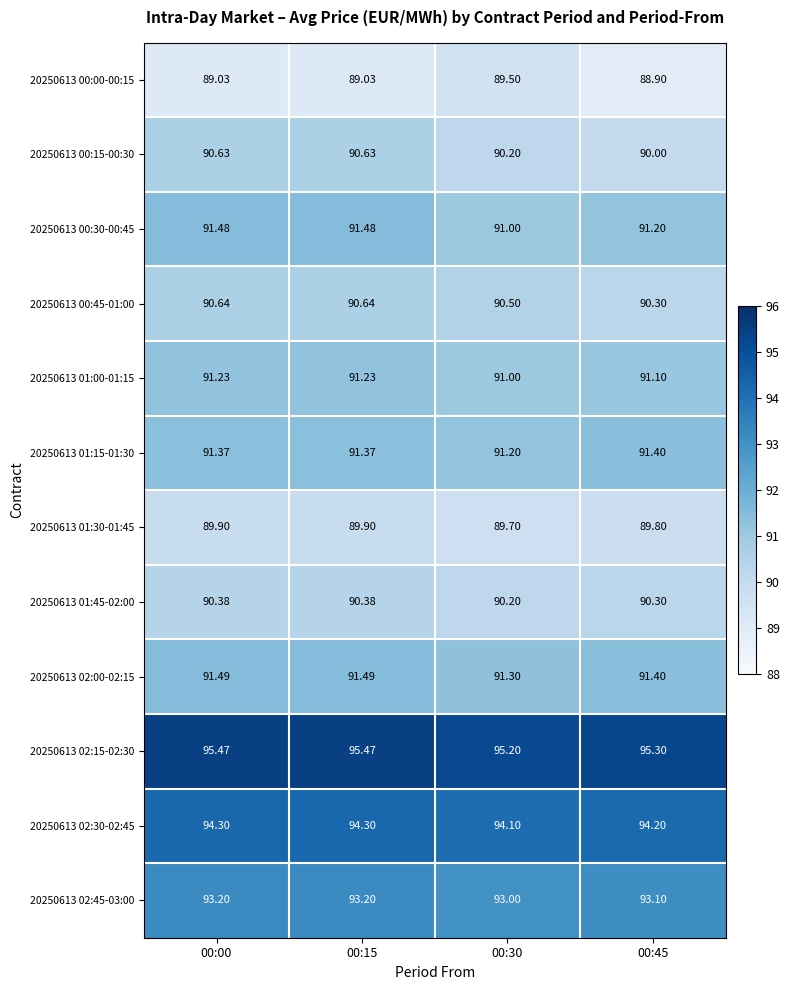

Reading right to left, extract all data points from this chart.

20250613 00:00-00:15: 00:45=88.9	00:30=89.5	00:15=89.0	00:00=89.0
20250613 00:15-00:30: 00:45=90.0	00:30=90.2	00:15=90.6	00:00=90.6
20250613 00:30-00:45: 00:45=91.2	00:30=91.0	00:15=91.5	00:00=91.5
20250613 00:45-01:00: 00:45=90.3	00:30=90.5	00:15=90.6	00:00=90.6
20250613 01:00-01:15: 00:45=91.1	00:30=91.0	00:15=91.2	00:00=91.2
20250613 01:15-01:30: 00:45=91.4	00:30=91.2	00:15=91.4	00:00=91.4
20250613 01:30-01:45: 00:45=89.8	00:30=89.7	00:15=89.9	00:00=89.9
20250613 01:45-02:00: 00:45=90.3	00:30=90.2	00:15=90.4	00:00=90.4
20250613 02:00-02:15: 00:45=91.4	00:30=91.3	00:15=91.5	00:00=91.5
20250613 02:15-02:30: 00:45=95.3	00:30=95.2	00:15=95.5	00:00=95.5
20250613 02:30-02:45: 00:45=94.2	00:30=94.1	00:15=94.3	00:00=94.3
20250613 02:45-03:00: 00:45=93.1	00:30=93.0	00:15=93.2	00:00=93.2